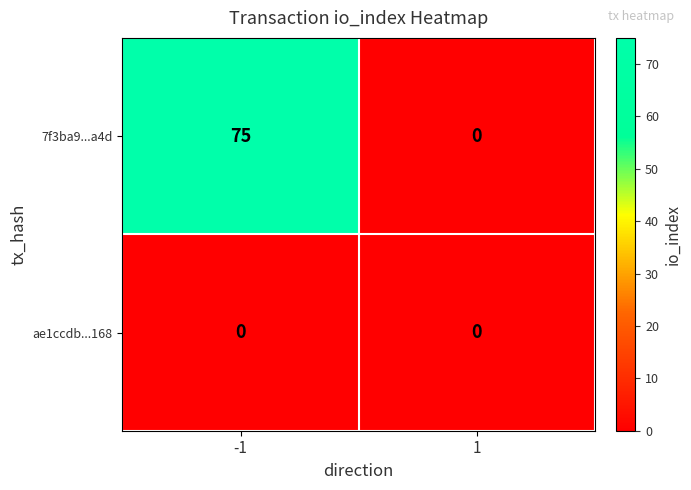

What is the difference between the highest and lowest values at -1?

75